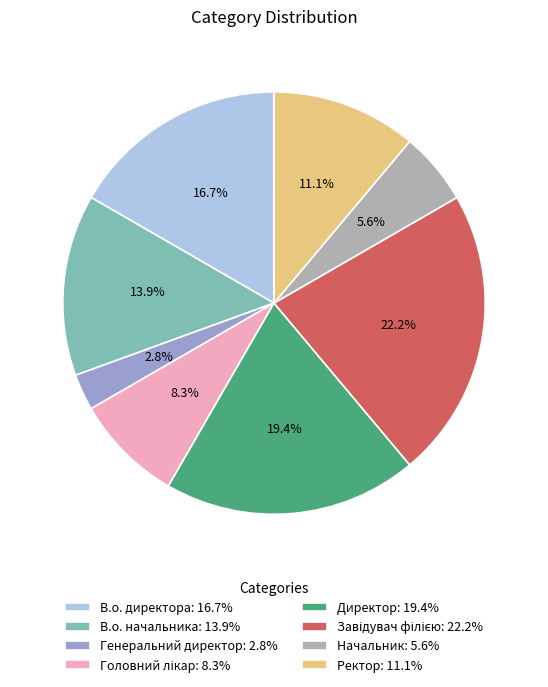

Is there any slice that represents more than half of the pie?

No